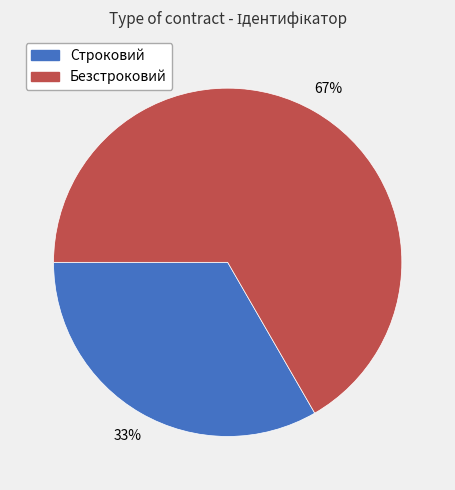

Rank the categories by value from lowest to highest.

Строковий, Безстроковий